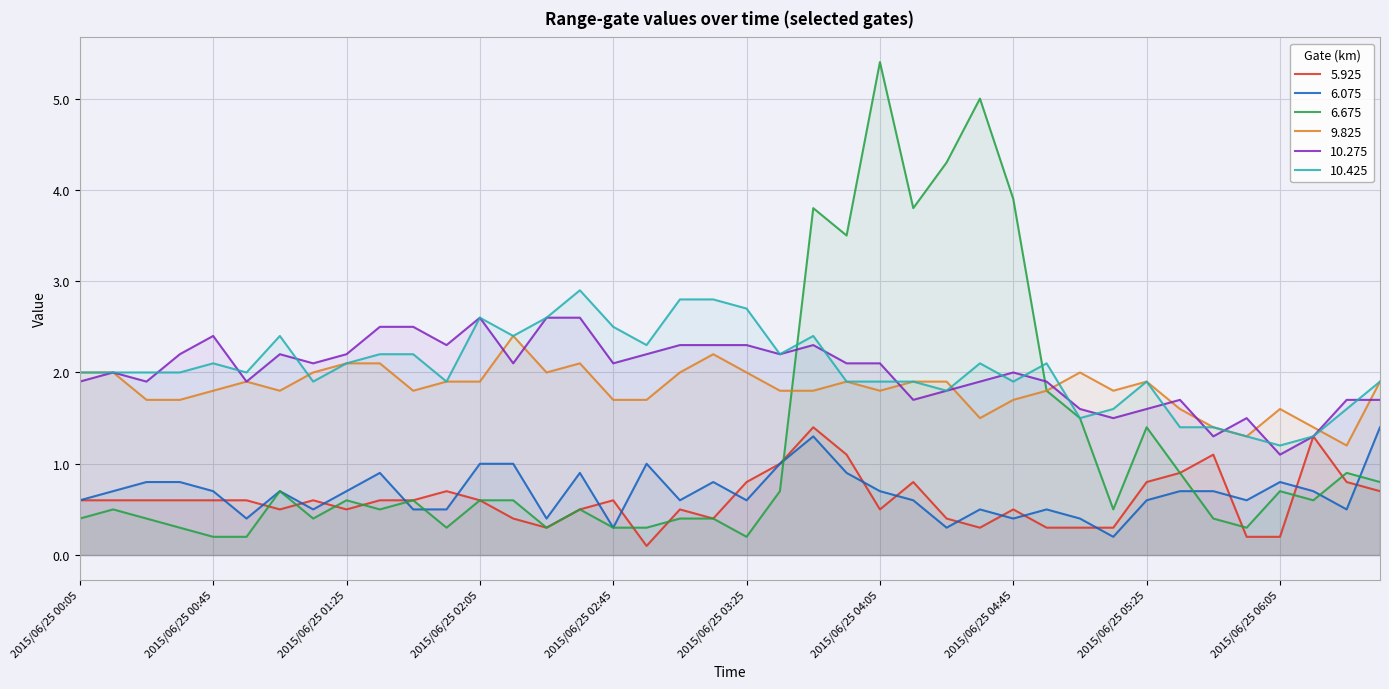

Is the value of 6.675 at 2015/06/25 02:45 greater than the value of 10.275 at 2015/06/25 05:25?

No